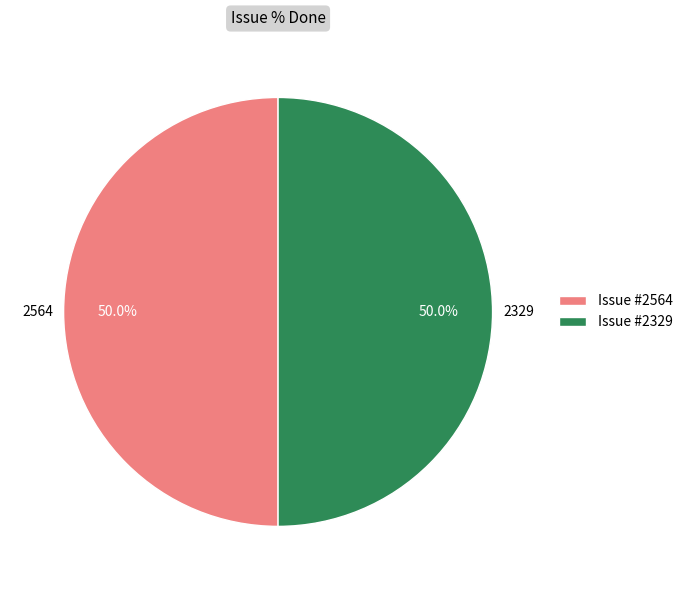

Combined, what portion of the pie is 2564 and 2329?

100.0%